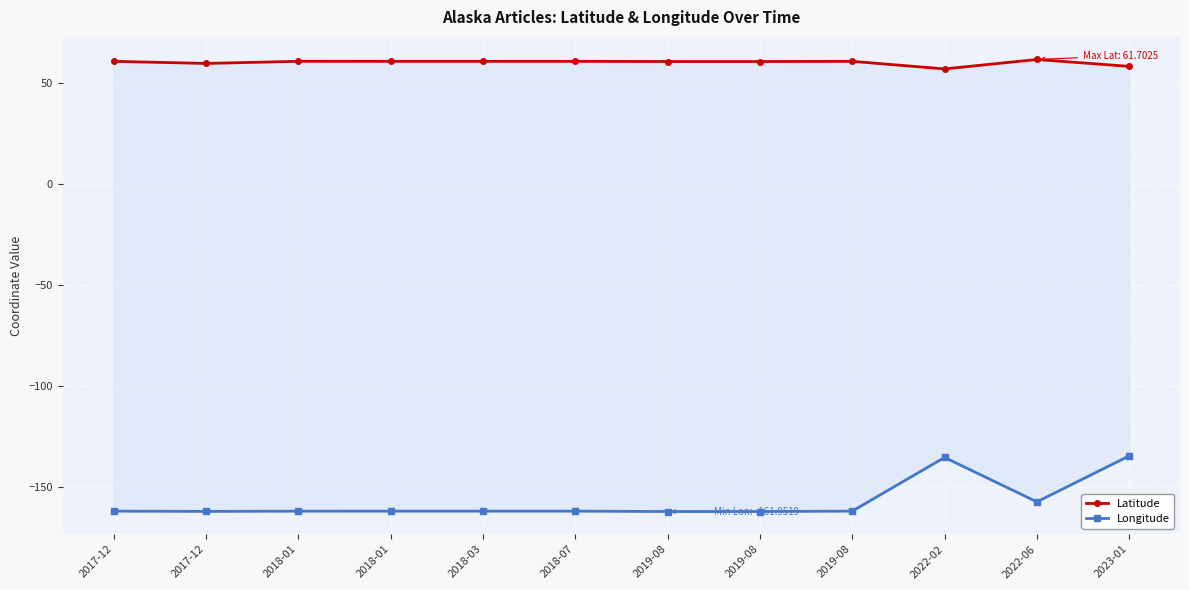

Which series has the largest range (max minus min)?

Longitude